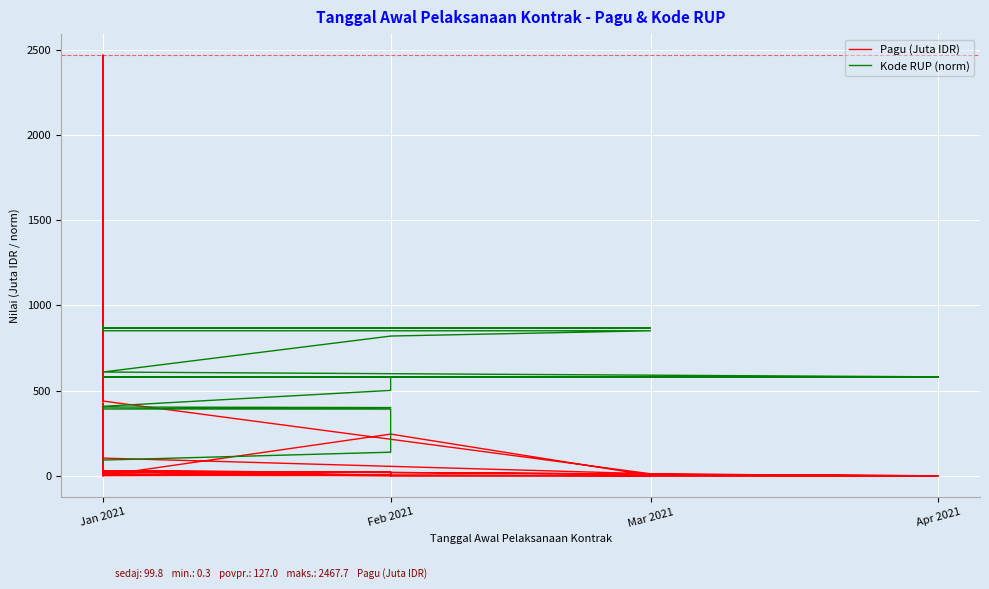

What is the difference between the maximum and minimum values in the Kode RUP (norm) series?

803.9